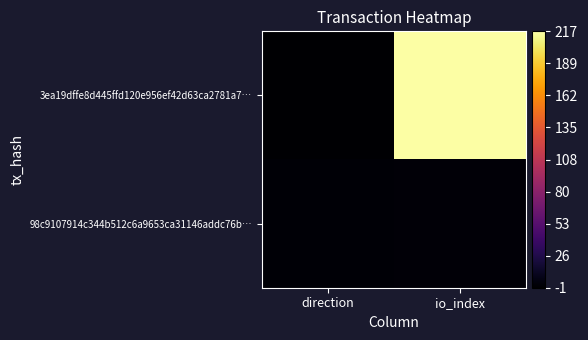

Reading right to left, list all the values displayed in this chart.

3ea19dffe8d445ffd120e956ef42d63ca2781a7…: io_index=217	direction=-1
98c9107914c344b512c6a9653ca31146addc76b…: io_index=2	direction=1